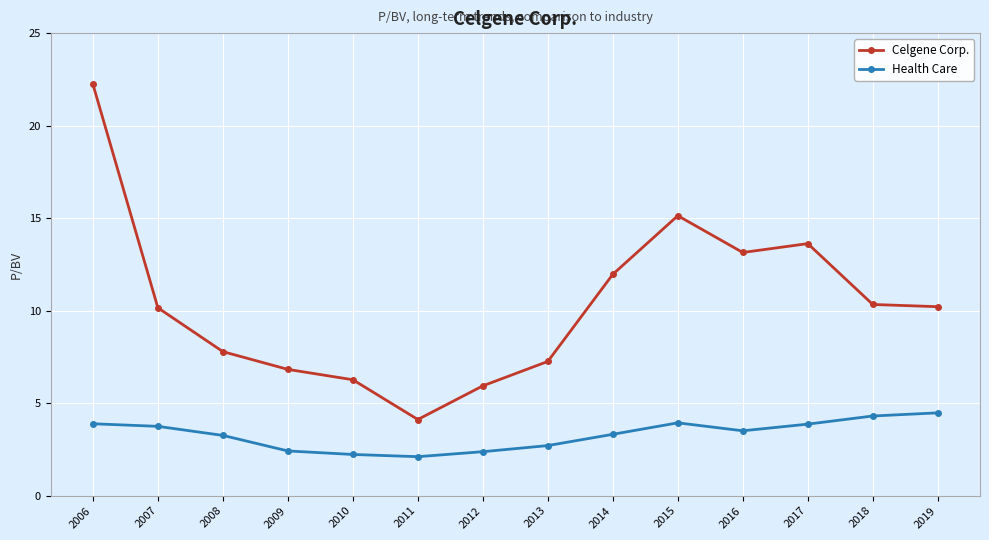

At which label does Health Care first exceed 3?

2006